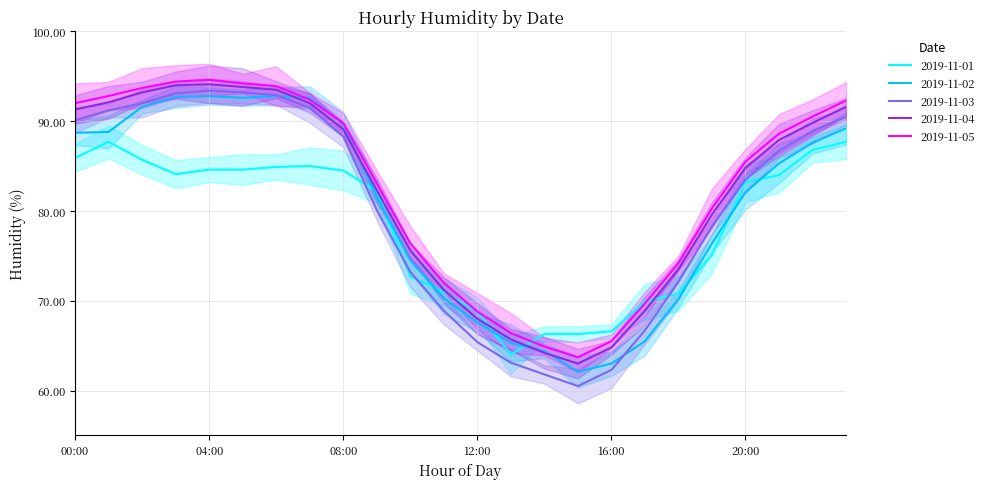

What is the spread (max minus min) of values at 07:00?

7.6